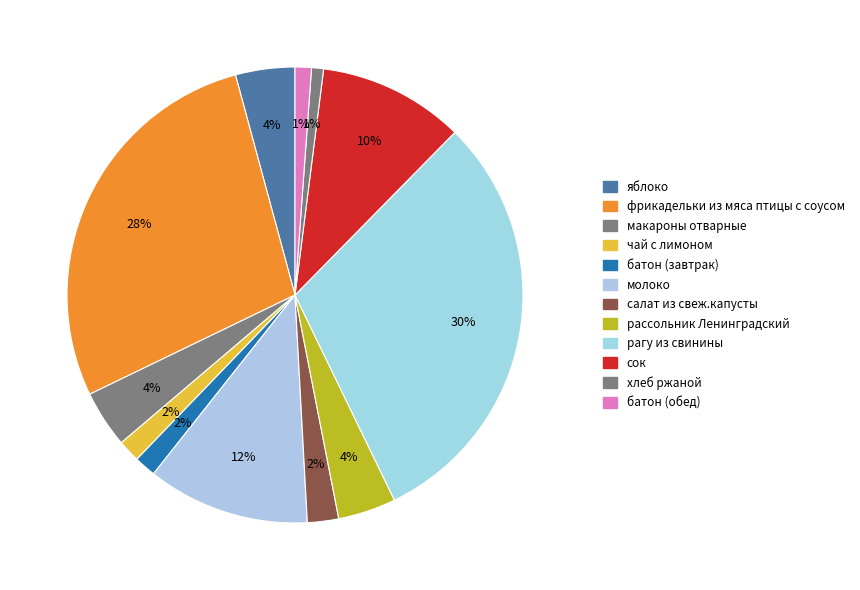

What percentage is the молоко slice, to the nearest percent?

12%